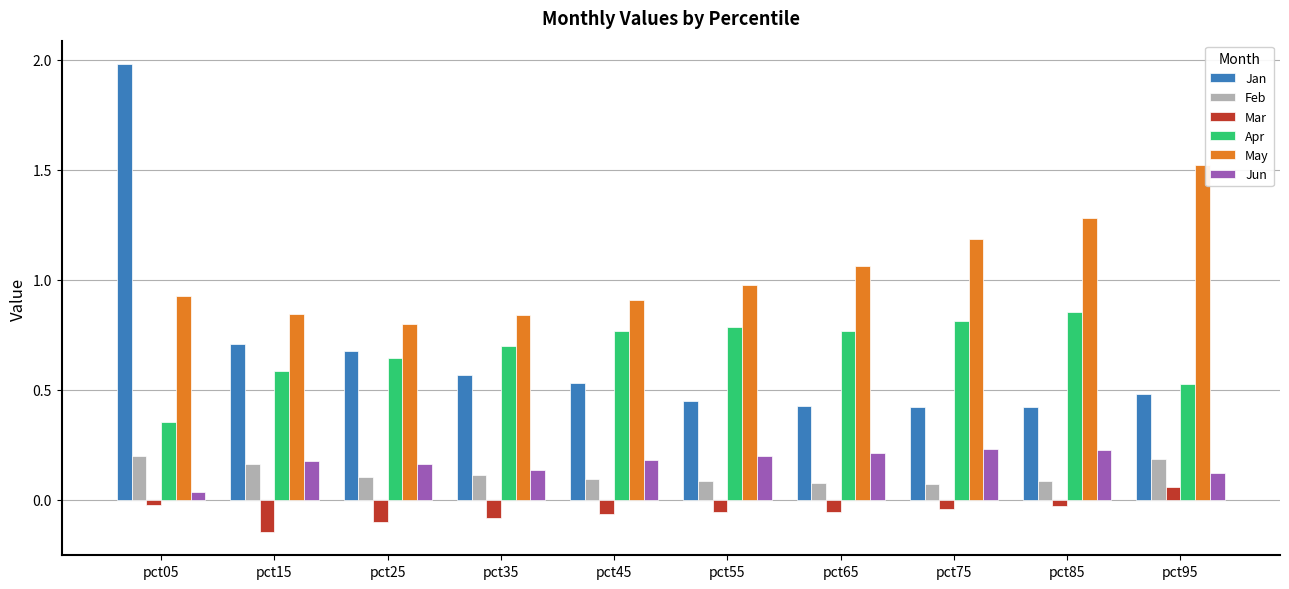

Is it true that Mar equals -0.1 at pct15?

True